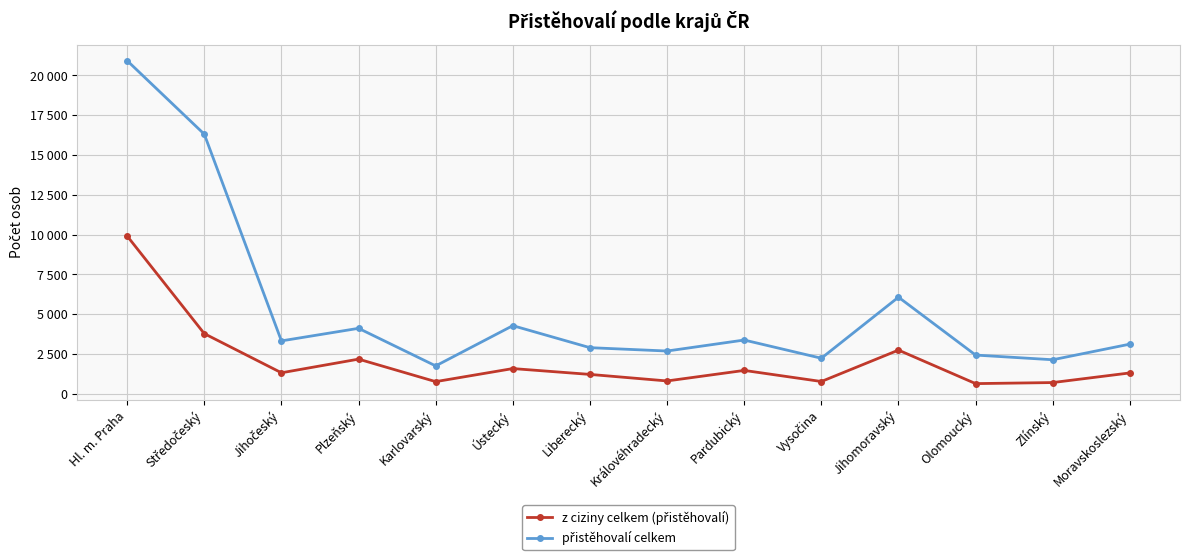

Between Liberecký and Pardubický, which series saw the biggest shift?

přistěhovalí celkem